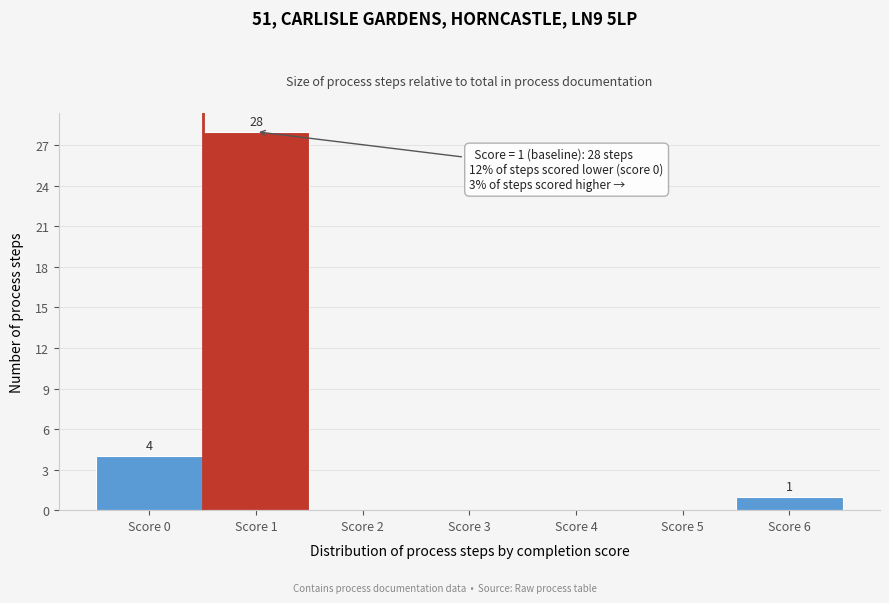

Reading left to right, list all the values displayed in this chart.

Score 0=4	Score 1=28	Score 2=0	Score 3=0	Score 4=0	Score 5=0	Score 6=1